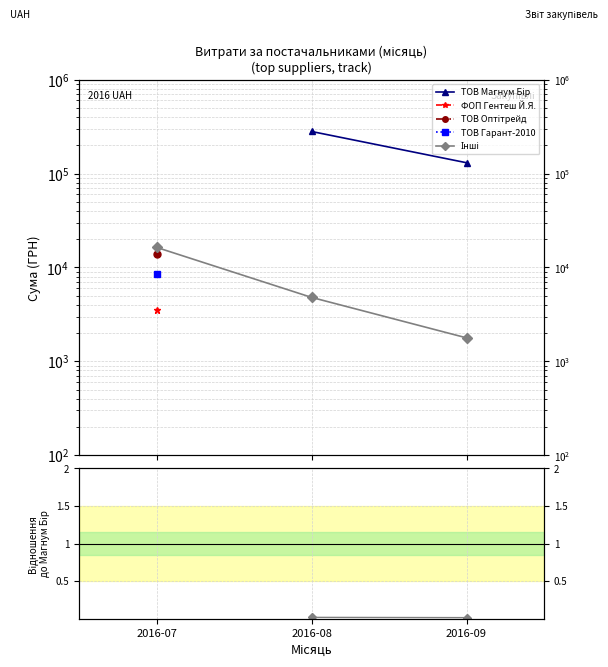

At which category does the chart reach its peak across all series?

2016-08